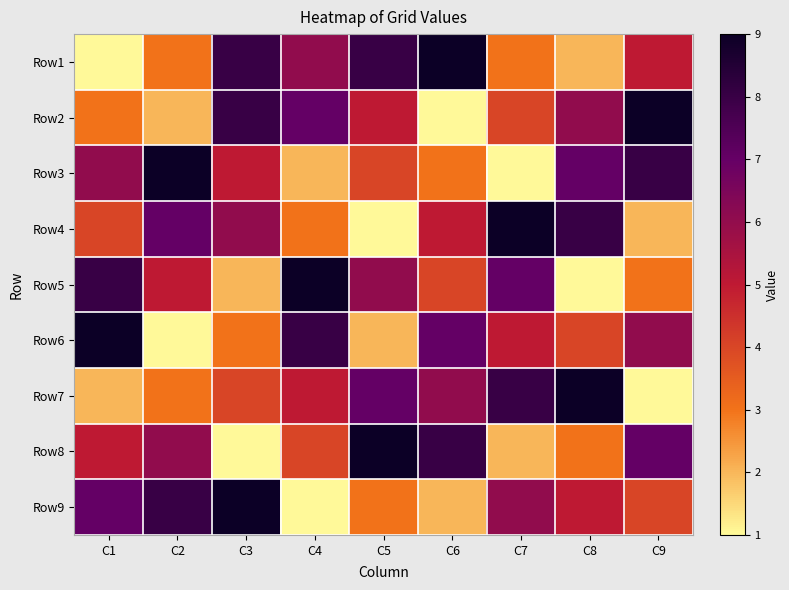

Which category has the lowest value across all series?

C1